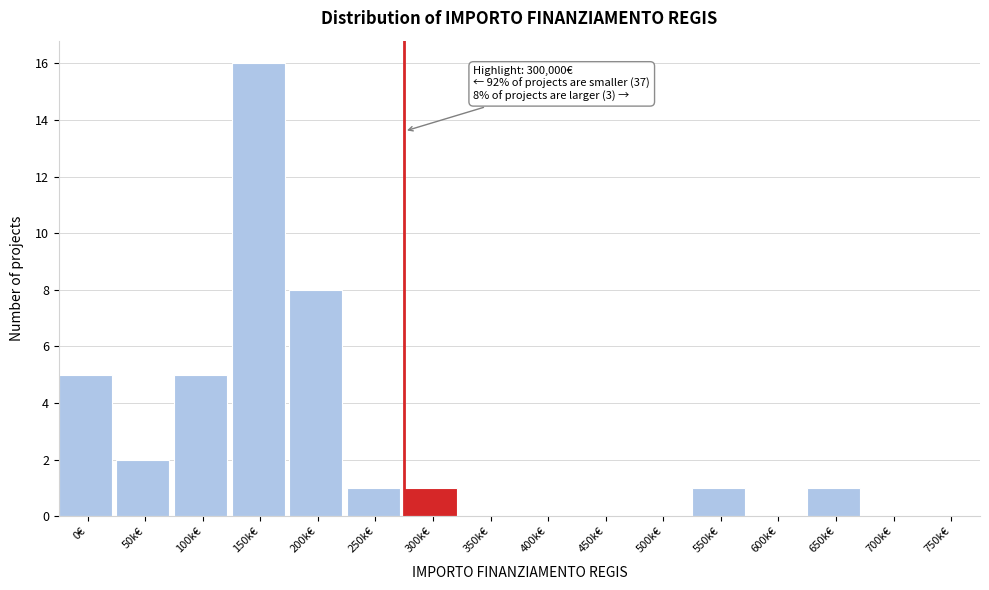

Reading right to left, what are all the values shown in this chart?

750k€=0	700k€=0	650k€=1	600k€=0	550k€=1	500k€=0	450k€=0	400k€=0	350k€=0	300k€=1	250k€=1	200k€=8	150k€=16	100k€=5	50k€=2	0€=5